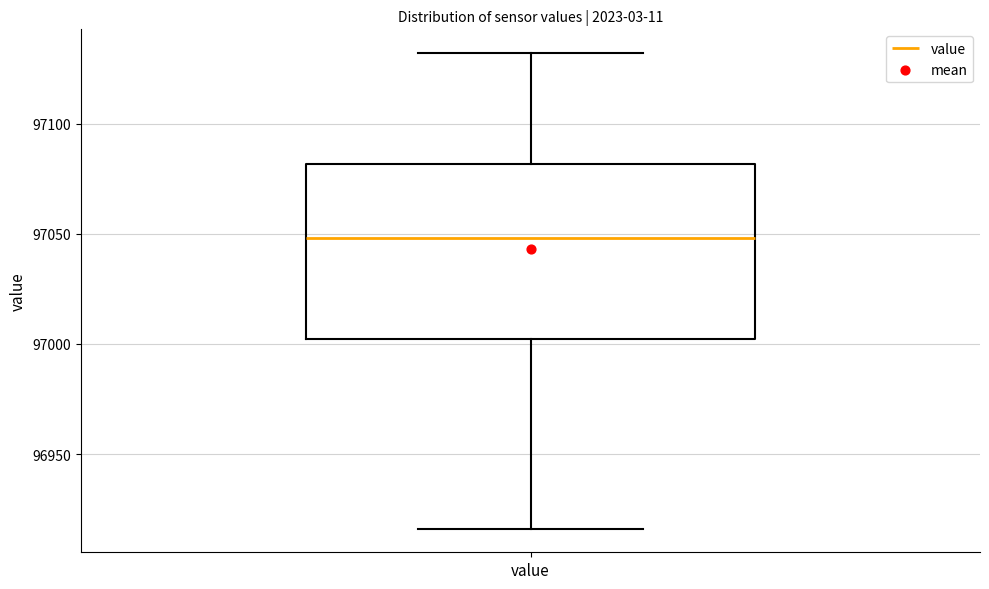

Transcribe this box plot: give where the median line is, the range the box spans, and where the two whiskers end, as read against the y-axis. The values are not printed on the chart, so give them approximately, as read against the axis.

median 97050, box 97000 to 97080, whiskers 96915 to 97130